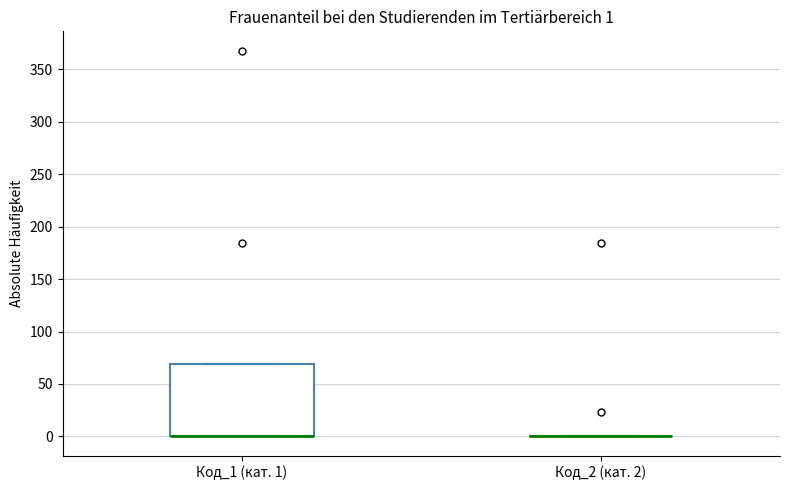

Comparing the boxes themselves (not the whiskers), which one is the tallest?

Код_1 (кат. 1)